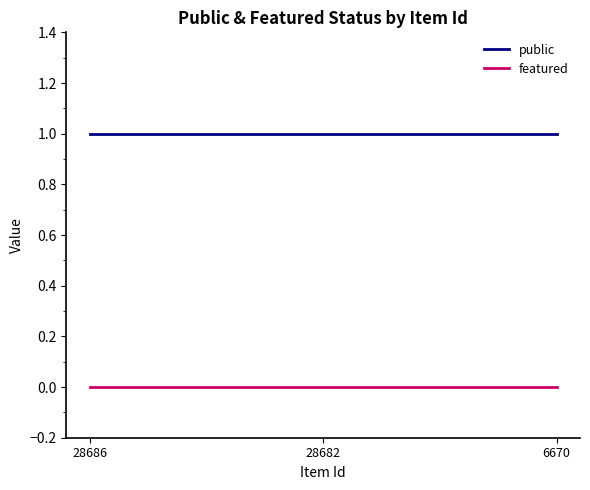

The value of public at 6670 is 0. True or false?

False